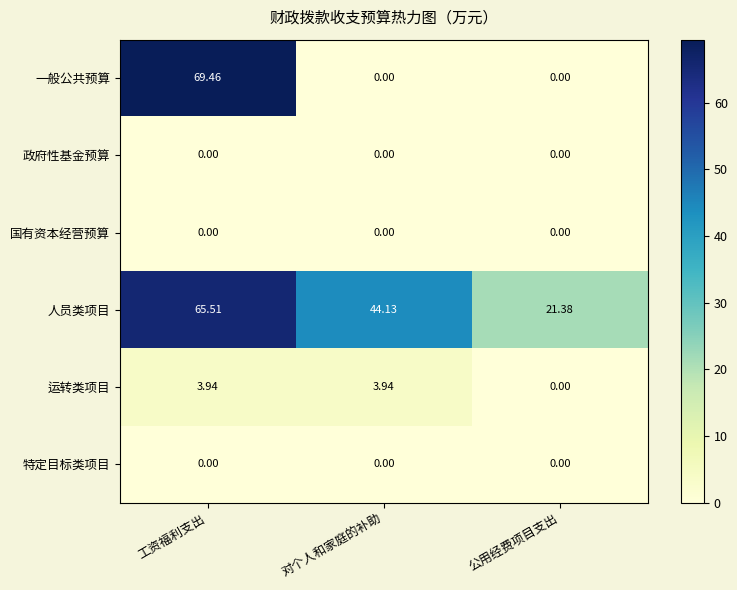

Which series has the largest range (max minus min)?

一般公共预算